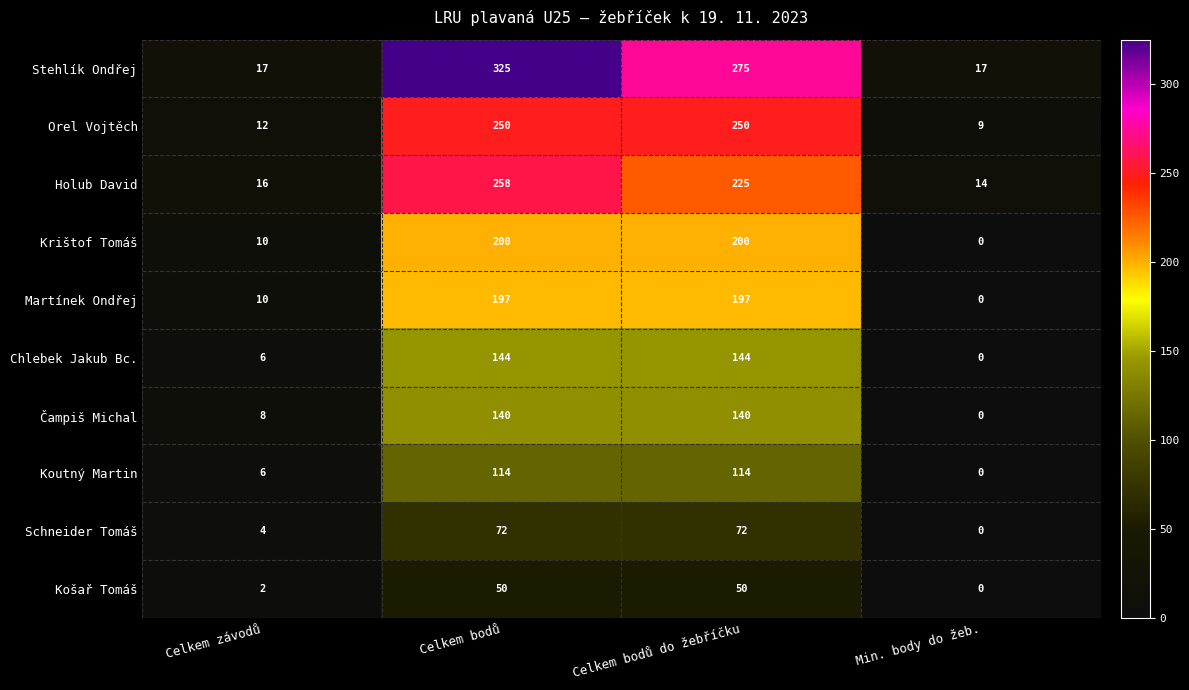

What is the sum of all Martínek Ondřej values?

404